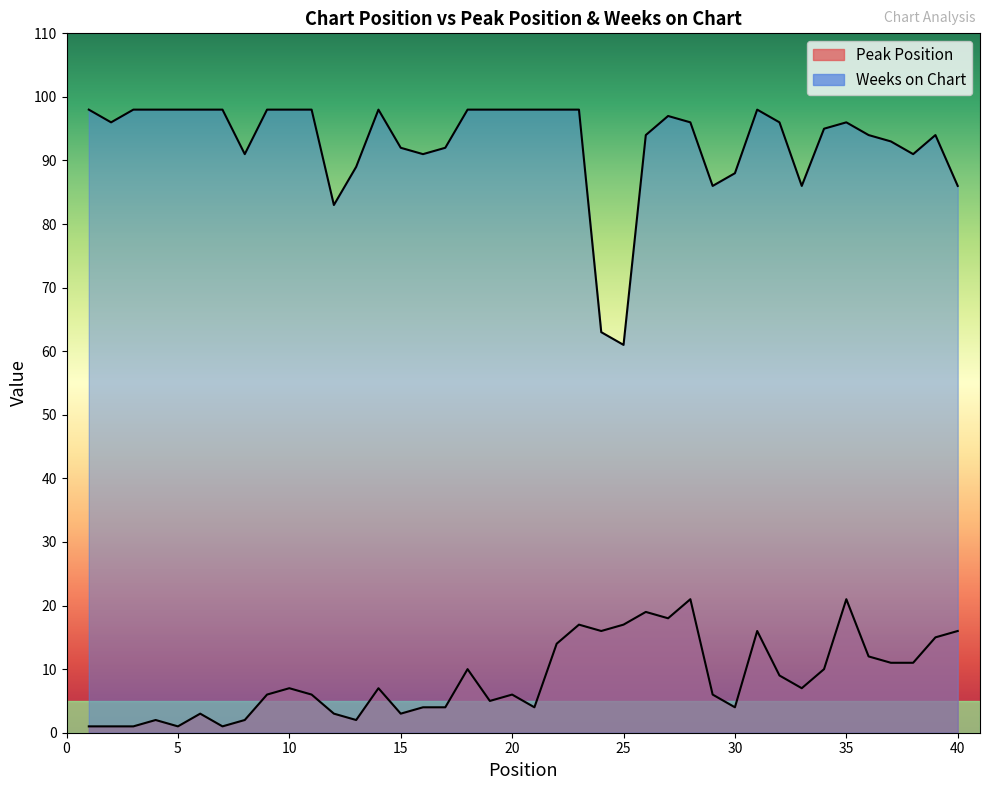

Rank the series by their average value, from lowest to highest.

Peak Position, Weeks on Chart